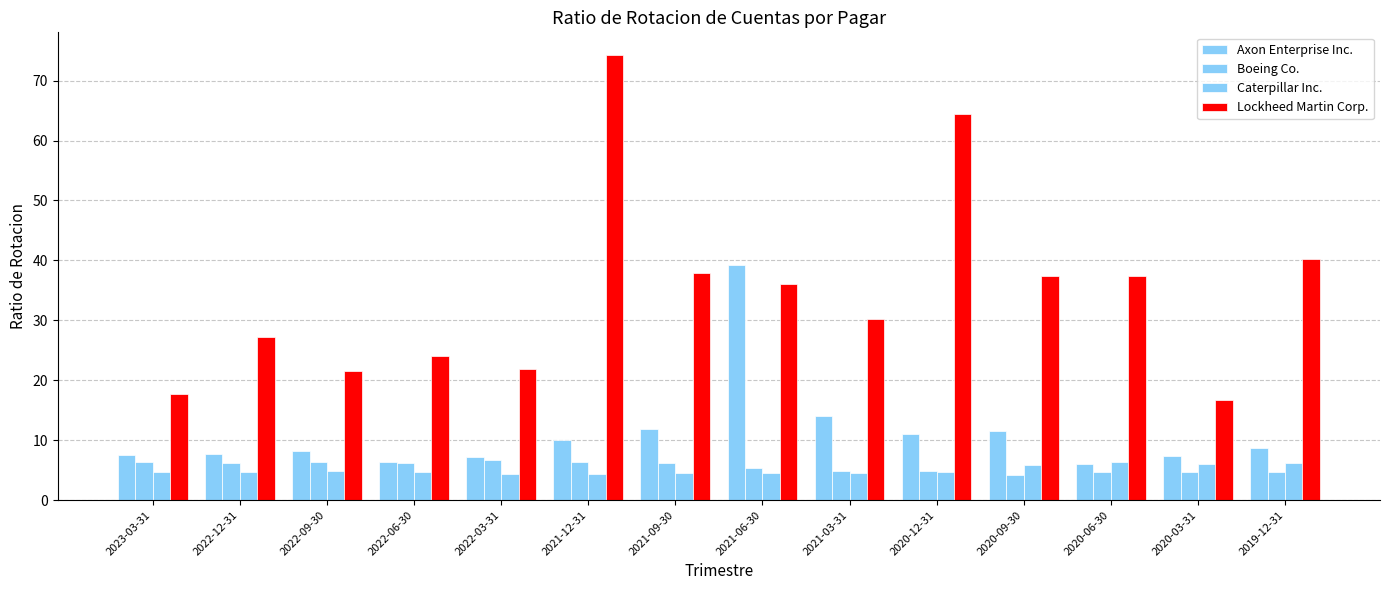

How many data points does each series have?

14